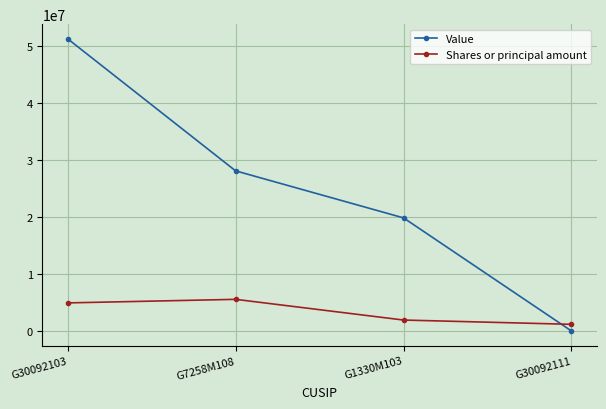

Is the value of Value at G1330M103 greater than the value of Shares or principal amount at G30092111?

Yes